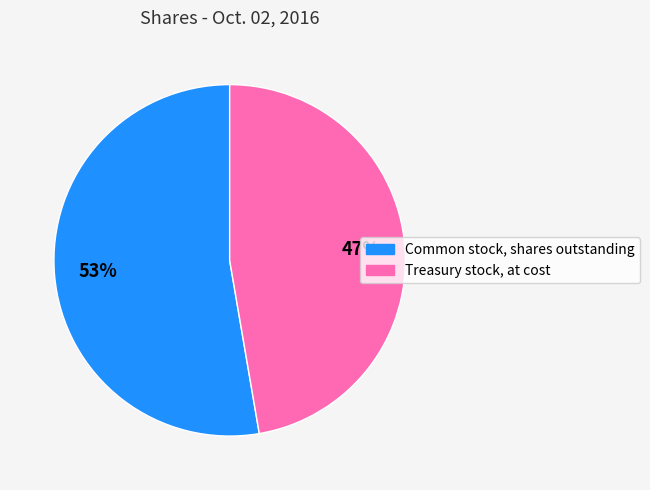

What is the ratio of the value at Common stock, shares outstanding to the value at Treasury stock, at cost?

1.1